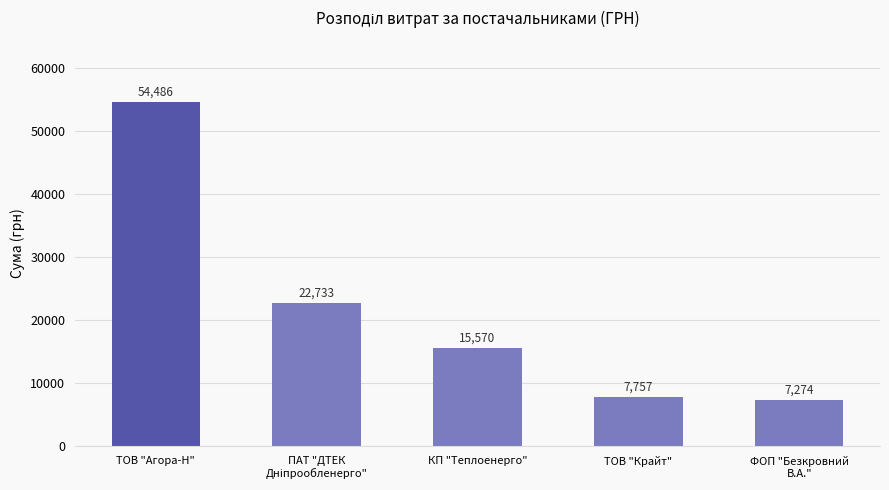

What position from the left is ТОВ "Крайт"?

4